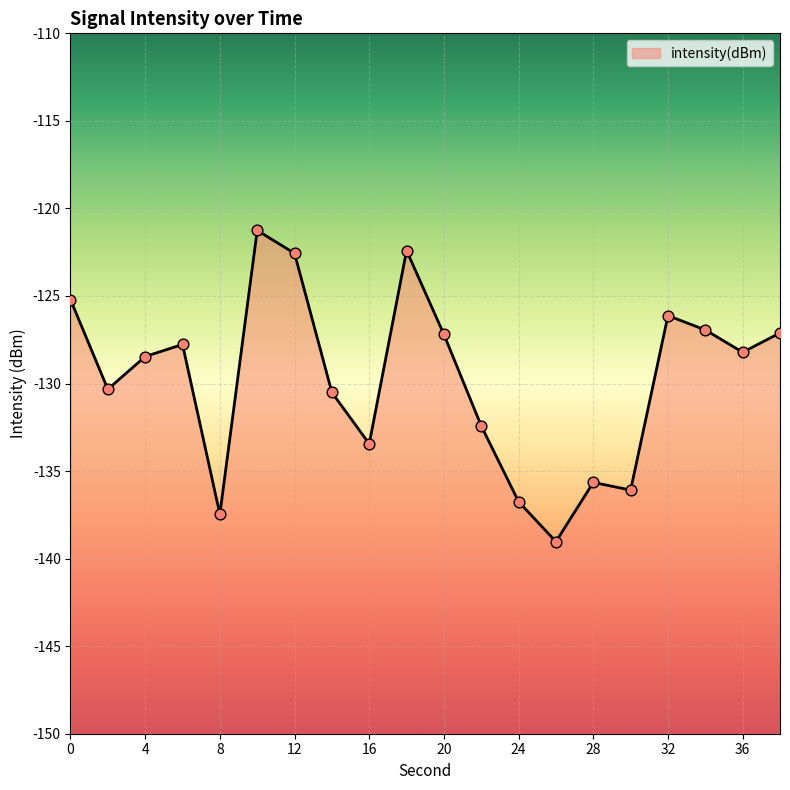

Which has a higher value, 2 or 38?

38